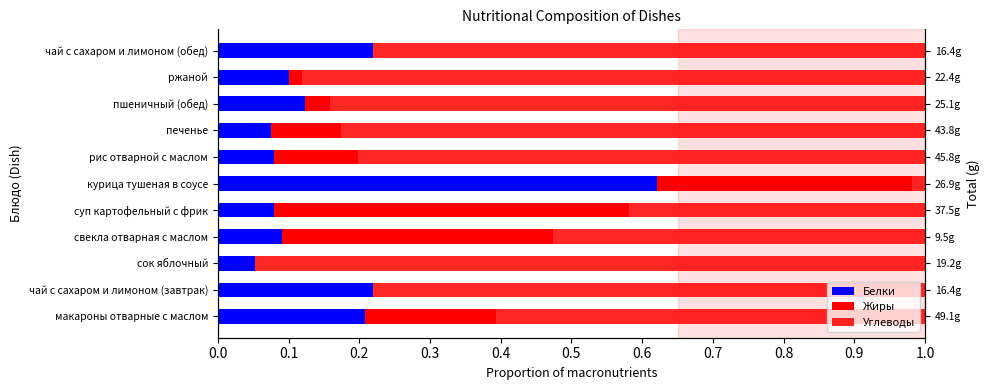

What is the greatest value displayed?

0.9